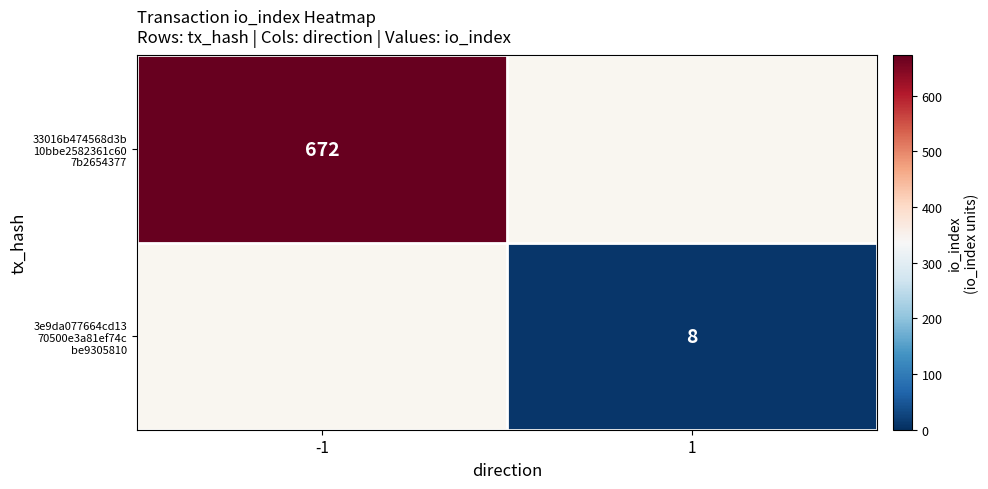

What is the maximum value for 33016b474568d3b 10bbe2582361c60 7b2654377?

672.0